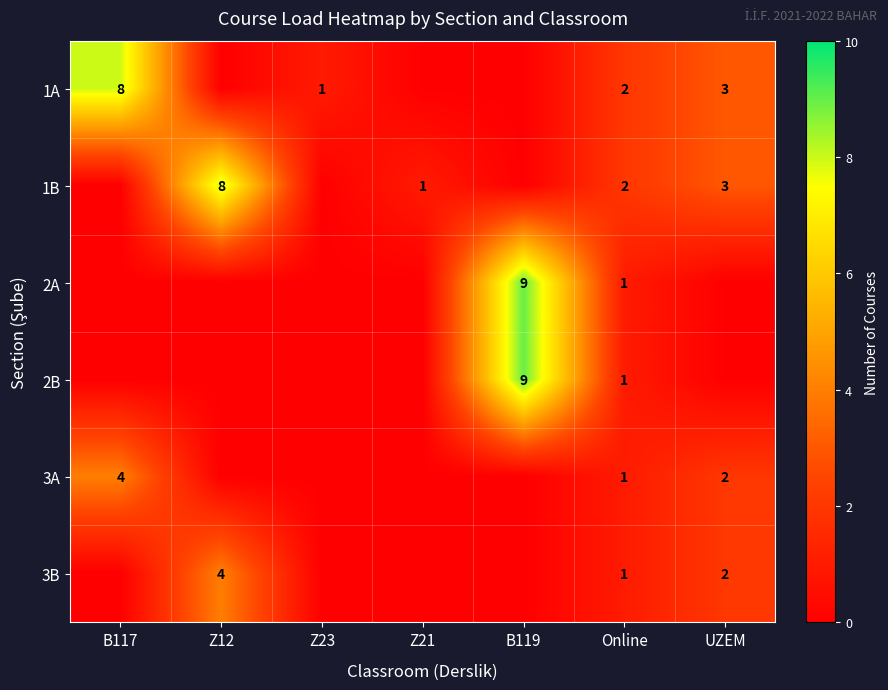

The 2B series shows 2 at Online. True or false?

False